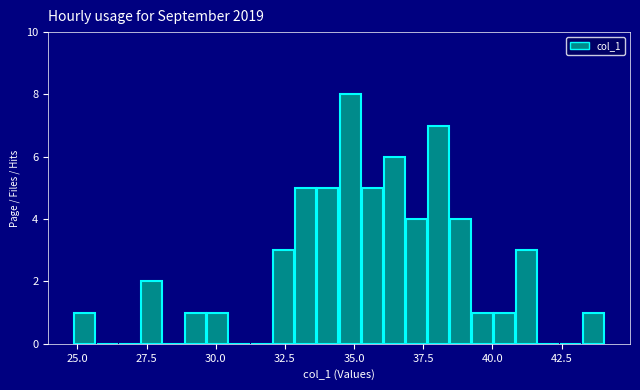

Around what value on the x-axis is the tallest bar? Give the approximate position of its centre, as read against the axis.

35.0